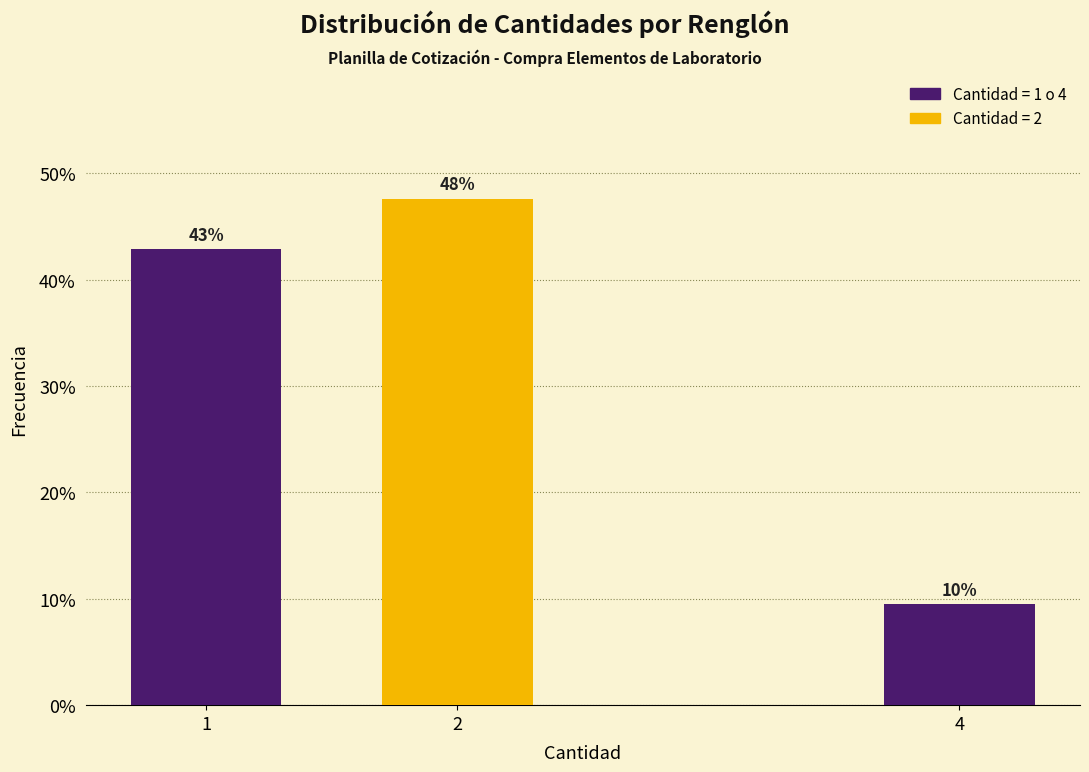

How many bars are there in total?

3